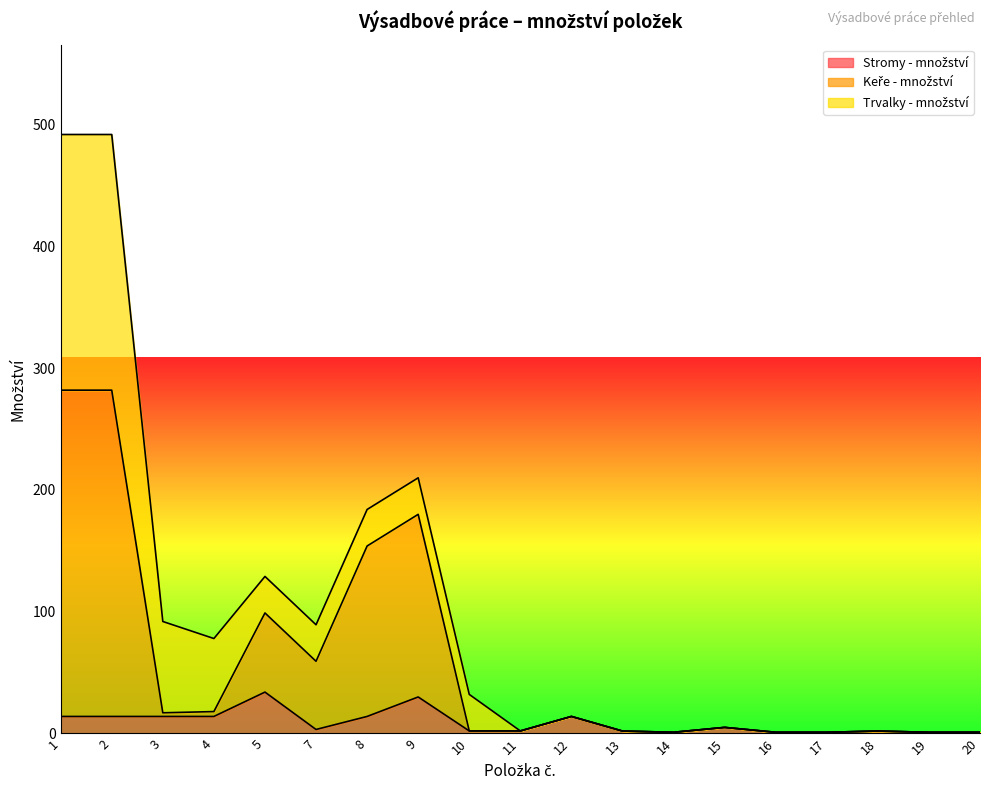

What is the average value of the Keře - množství series?

59.1